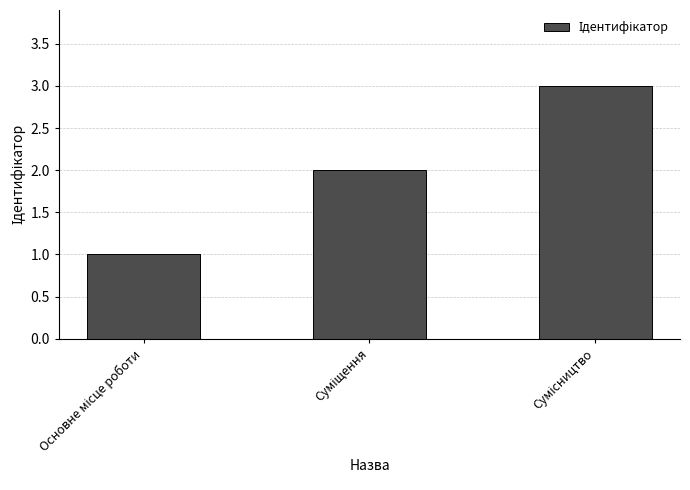

What is the greatest value displayed?

3